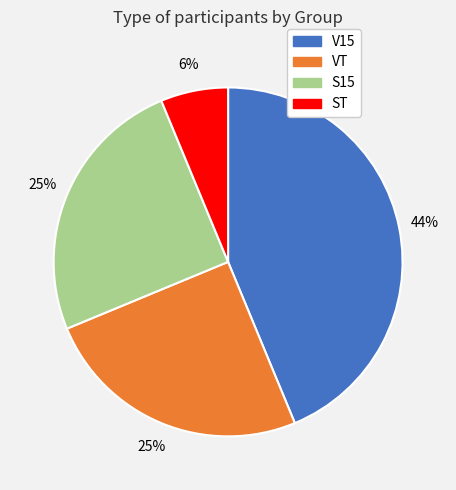

Combined, do S15 and ST account for over 50%?

No